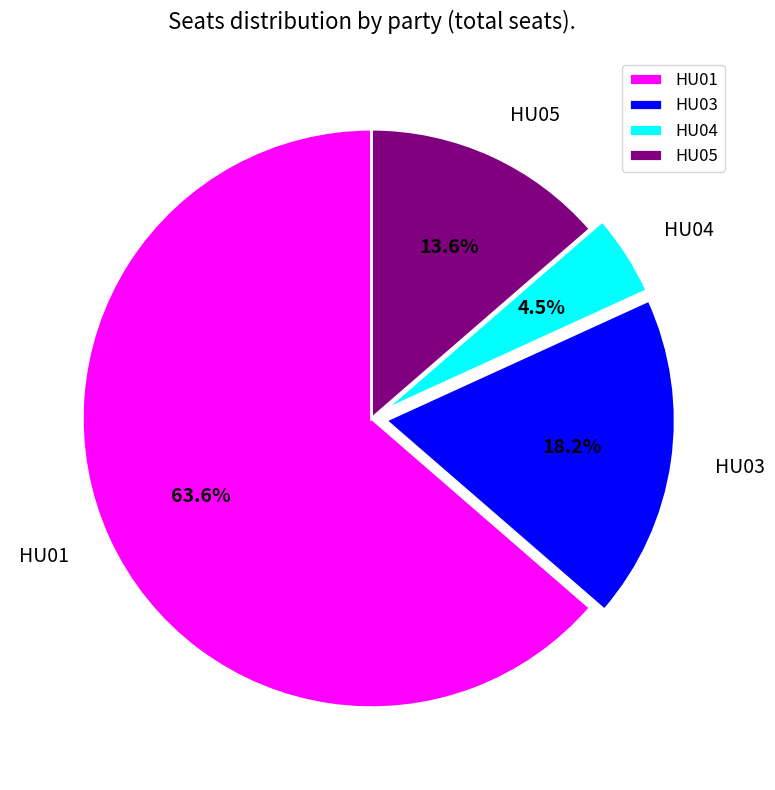

What is the smallest slice in the pie chart?

HU04